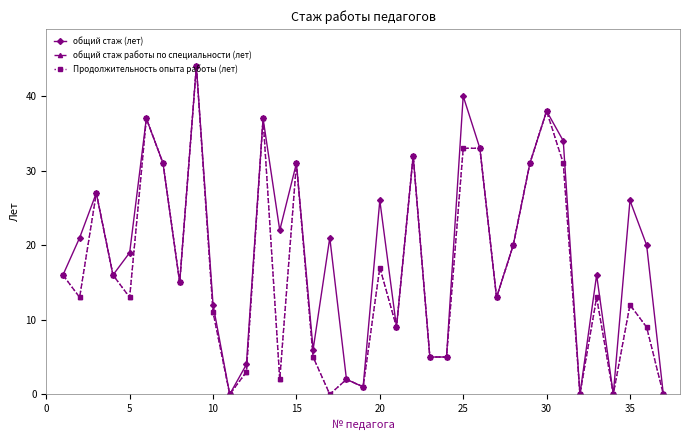

Does the chart have visible grid lines?

No